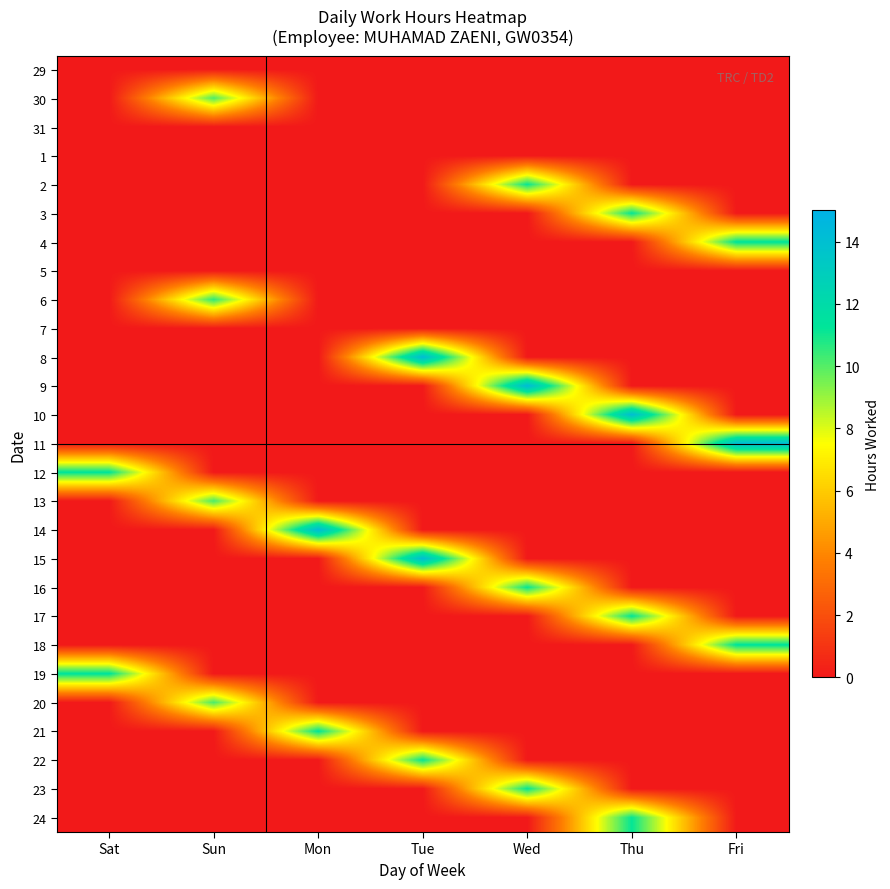

What is the total value across all series at Wed?

47.8